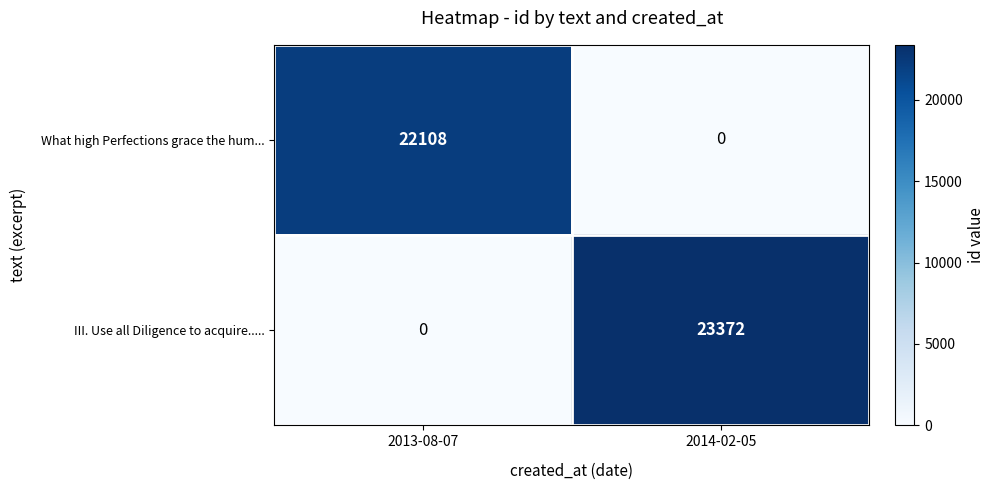

At which category is the sum across all series the highest?

2014-02-05